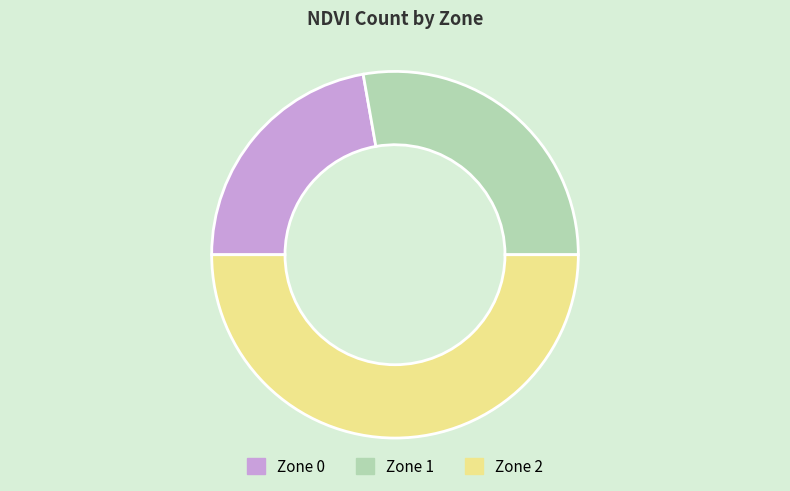

True or false: Zone 2 accounts for 50% of the total.

True